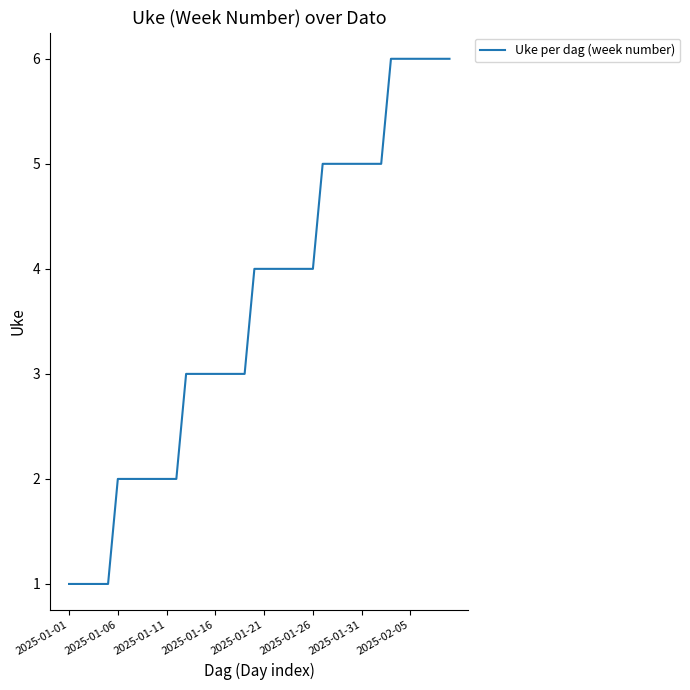

What is the difference between the maximum and minimum values?

5